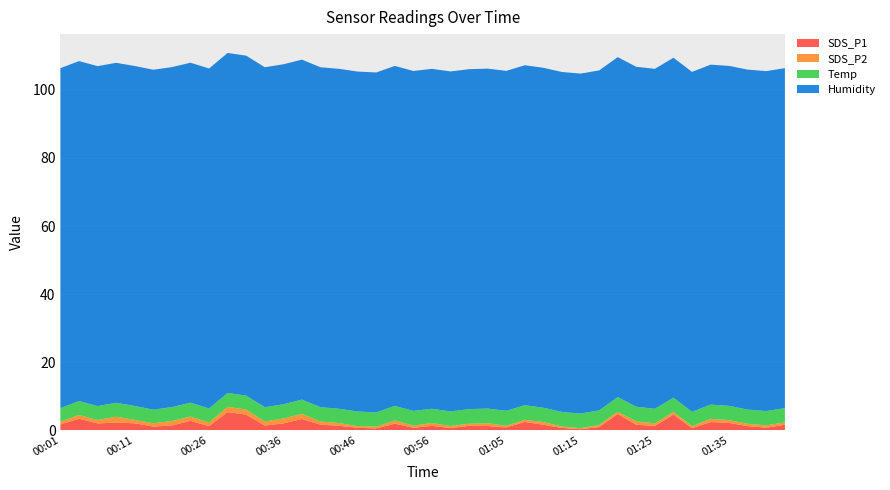

Reading right to left, list all the values displayed in this chart.

SDS_P1: 01:43=1.6	01:40=0.7	01:38=1.2	01:35=2.1	01:33=2.4	01:31=0.6	01:28=4.6	01:25=1.3	01:23=1.6	01:20=4.8	01:18=0.9	01:15=0.3	01:13=0.7	01:10=1.6	01:08=2.4	01:05=0.8	01:03=1.2	01:00=1.3	00:58=0.6	00:56=1.3	00:53=0.7	00:51=1.9	00:48=0.5	00:46=0.7	00:43=1.3	00:41=1.6	00:39=3.3	00:36=2.0	00:34=1.4	00:31=4.6	00:29=5.3	00:26=1.2	00:24=2.8	00:16=1.4	00:14=1.1	00:11=2.0	00:08=2.2	00:06=2.0	00:03=3.4	00:01=1.7
SDS_P2: 01:43=0.7	01:40=0.7	01:38=0.7	01:35=0.8	01:33=0.9	01:31=0.6	01:28=0.8	01:25=0.7	01:23=1.0	01:20=0.7	01:18=0.6	01:15=0.3	01:13=0.4	01:10=0.8	01:08=0.6	01:05=0.5	01:03=0.8	01:00=0.6	00:58=0.6	00:56=0.8	00:53=0.7	00:51=0.9	00:48=0.5	00:46=0.5	00:43=0.8	00:41=0.9	00:39=1.5	00:36=1.4	00:34=1.2	00:31=1.5	00:29=1.5	00:26=1.1	00:24=1.2	00:16=1.3	00:14=1.0	00:11=1.0	00:08=1.7	00:06=1.0	00:03=1.1	00:01=0.8
Temp: 01:43=4.2	01:40=4.2	01:38=4.2	01:35=4.2	01:33=4.2	01:31=4.2	01:28=4.2	01:25=4.3	01:23=4.3	01:20=4.3	01:18=4.3	01:15=4.3	01:13=4.3	01:10=4.2	01:08=4.3	01:05=4.4	01:03=4.3	01:00=4.3	00:58=4.3	00:56=4.2	00:53=4.3	00:51=4.3	00:48=4.2	00:46=4.3	00:43=4.2	00:41=4.2	00:39=4.2	00:36=4.2	00:34=4.2	00:31=4.1	00:29=4.1	00:26=4.1	00:24=4.1	00:16=4.1	00:14=4.0	00:11=4.1	00:08=4.1	00:06=4.1	00:03=4.1	00:01=4.0
Humidity: 01:43=99.9	01:40=99.9	01:38=99.9	01:35=99.9	01:33=99.9	01:31=99.9	01:28=99.9	01:25=99.9	01:23=99.9	01:20=99.9	01:18=99.9	01:15=99.9	01:13=99.9	01:10=99.9	01:08=99.9	01:05=99.9	01:03=99.9	01:00=99.9	00:58=99.9	00:56=99.9	00:53=99.9	00:51=99.9	00:48=99.9	00:46=99.9	00:43=99.9	00:41=99.9	00:39=99.9	00:36=99.9	00:34=99.9	00:31=99.9	00:29=99.9	00:26=99.9	00:24=99.9	00:16=99.9	00:14=99.9	00:11=99.9	00:08=99.9	00:06=99.9	00:03=99.9	00:01=99.9